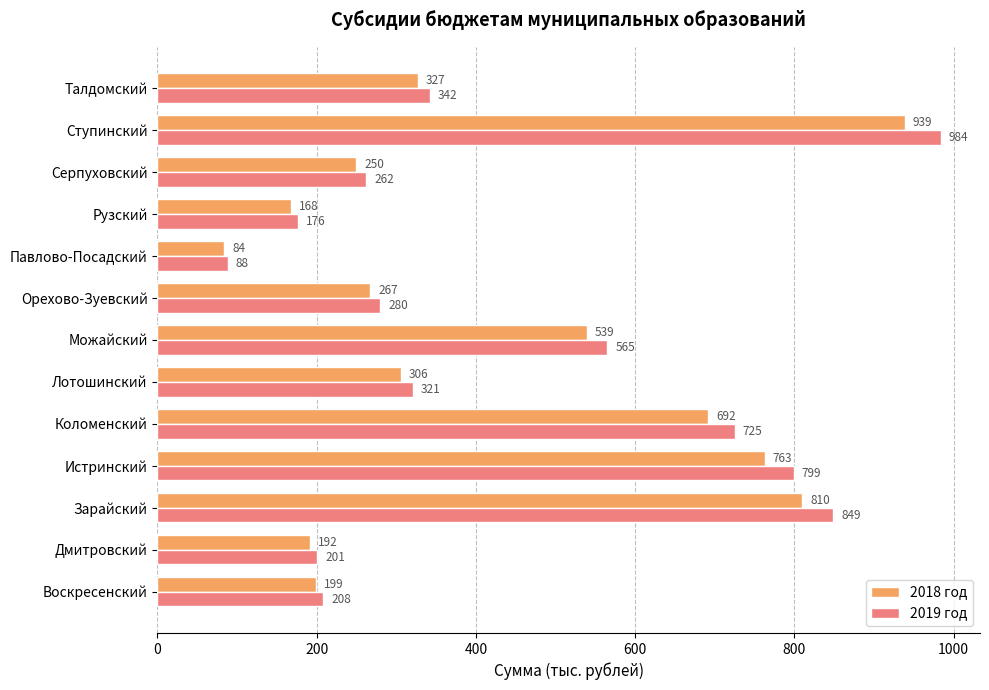

Where is 2018 год nearest to the value 511?

Можайский